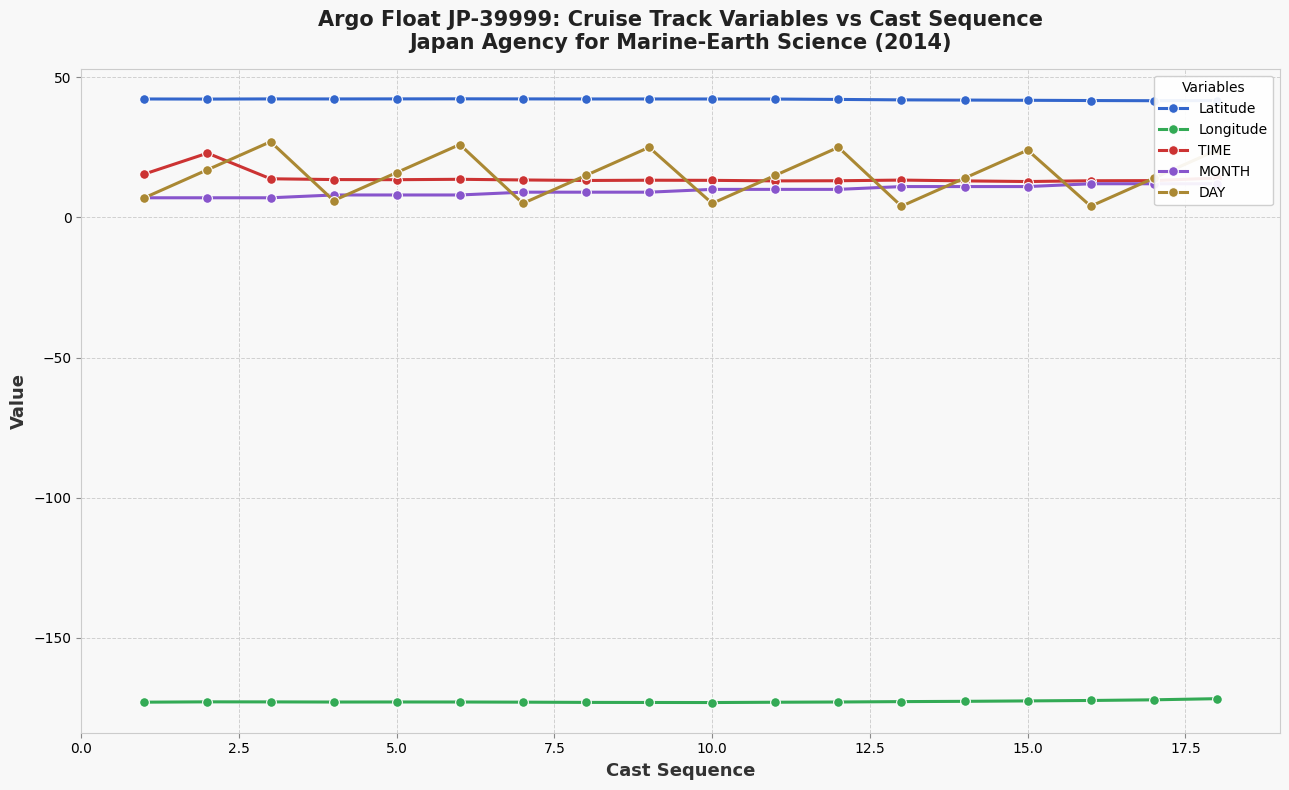

What is the highest value of the DAY series?

27.0